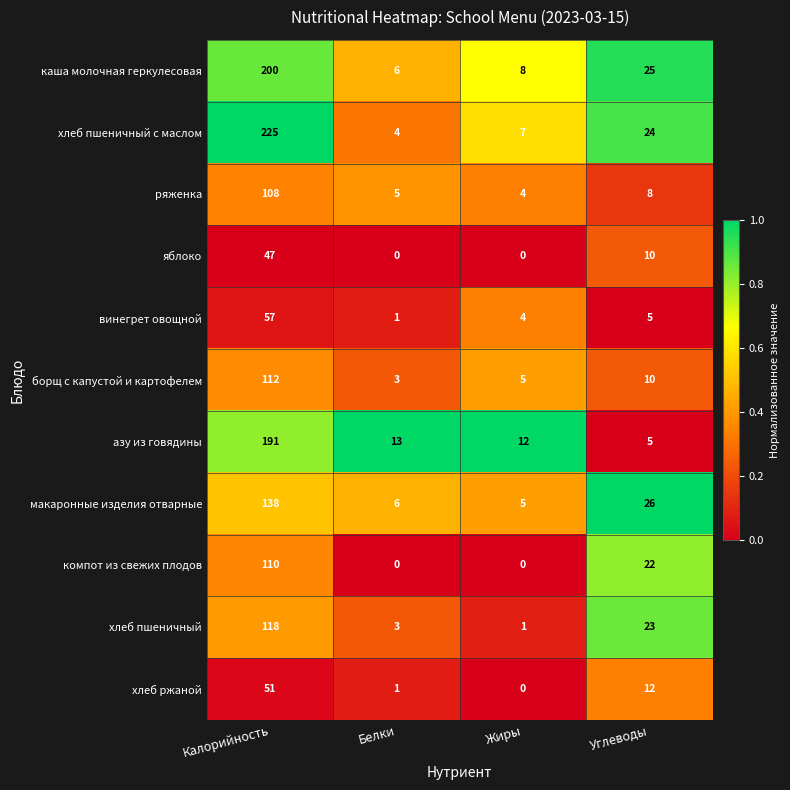

The value of яблоко at Калорийность is 75. True or false?

False